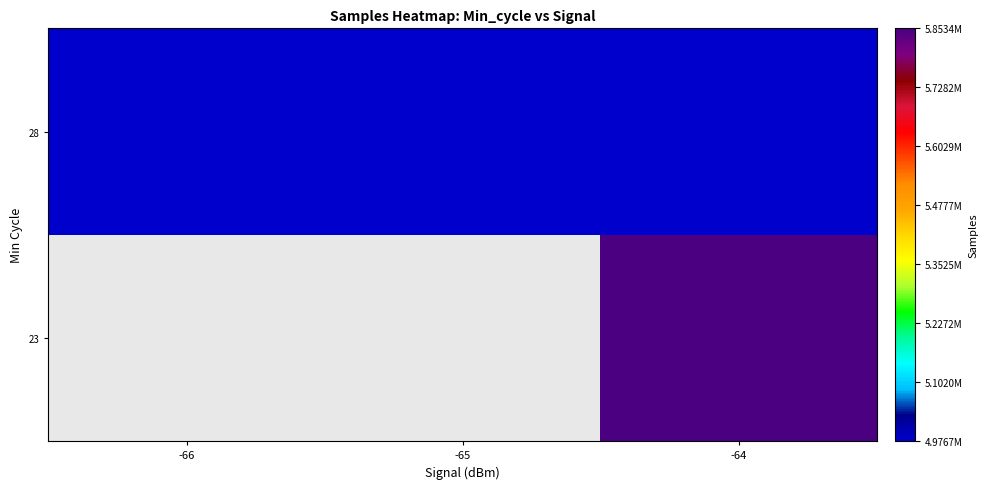

The value of 23 at -64 is 5853444.0. True or false?

True